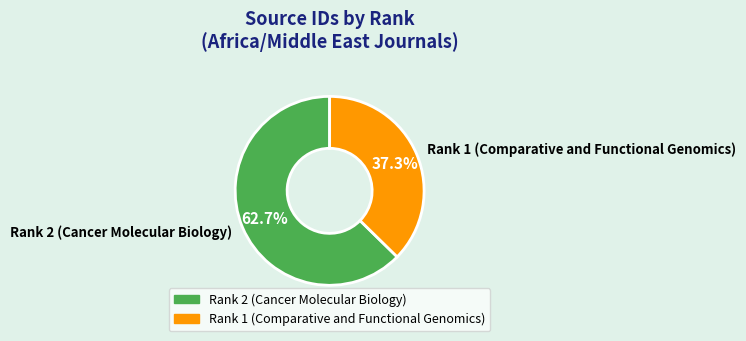

How many slices are in this pie chart?

2